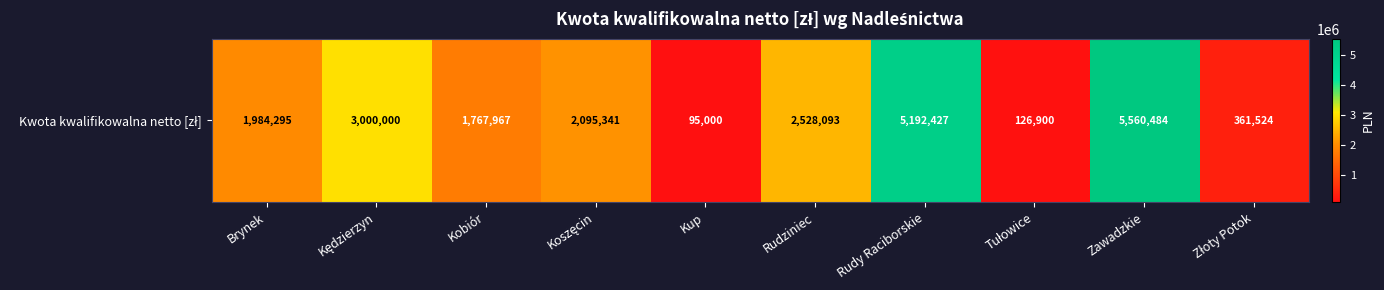

What is the average value?

2271203.0